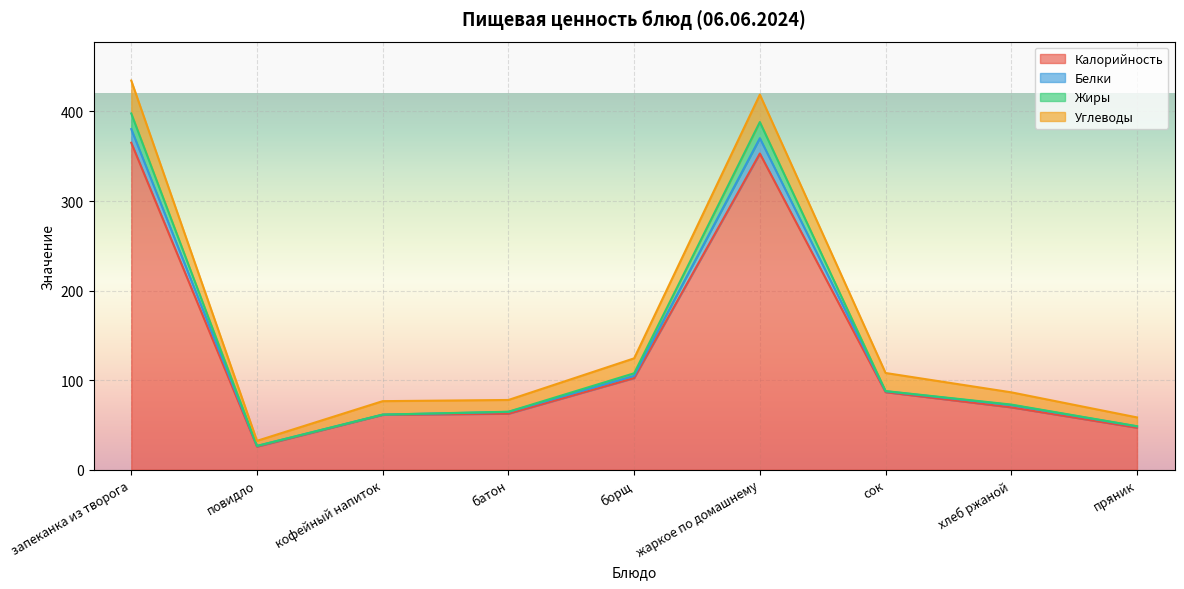

How many lines are shown in the chart?

4